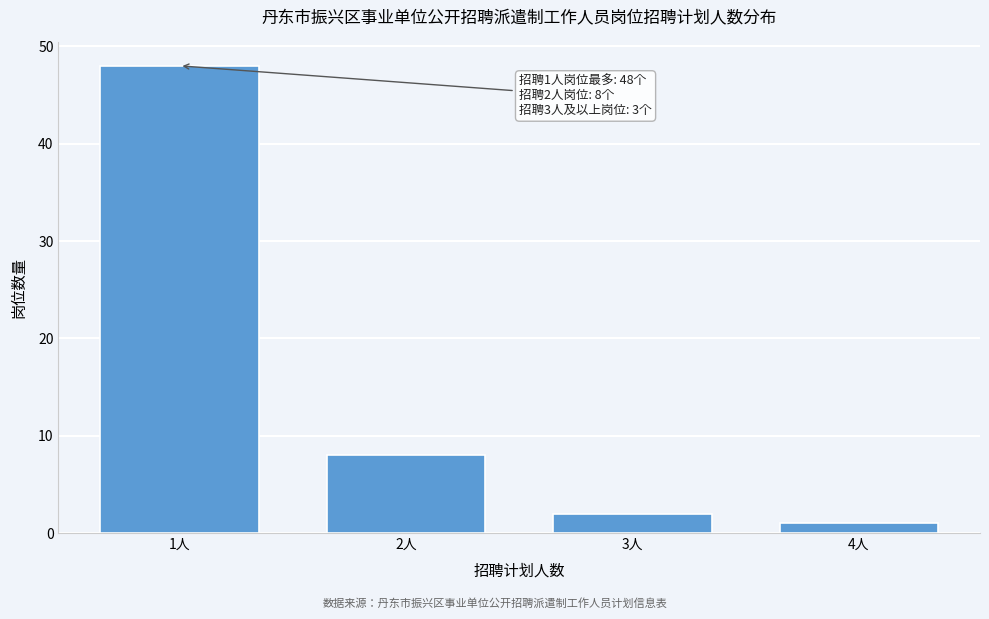

Reading left to right, list all the values displayed in this chart.

1人=48	2人=8	3人=2	4人=1